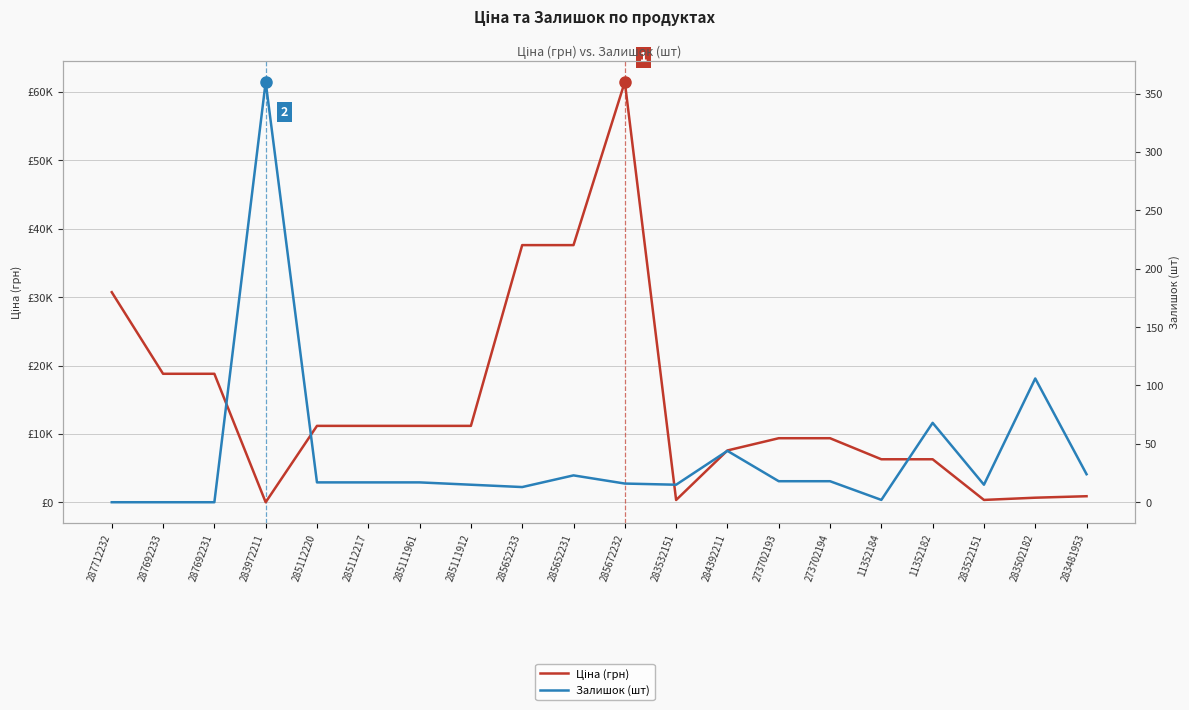

List the series in order of their peak value, lowest first.

Залишок (шт), Ціна (грн)